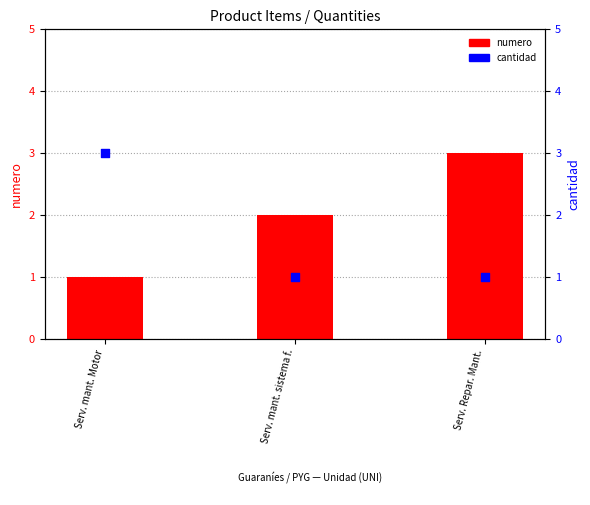

What is the total value across all series at Serv. mant. sistema f.?

3